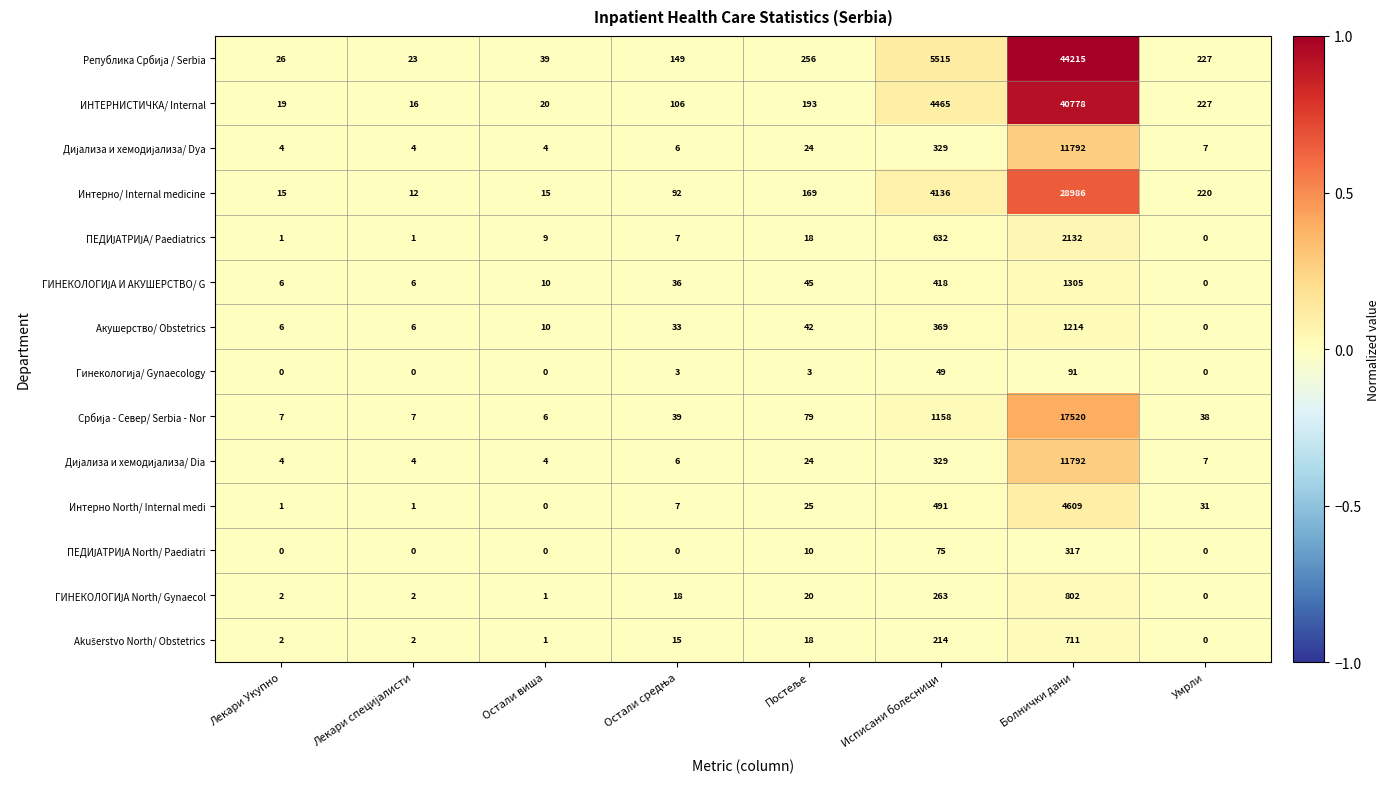

At which label is Интерно North/ Internal medi closest to 2304?

Исписани болесници